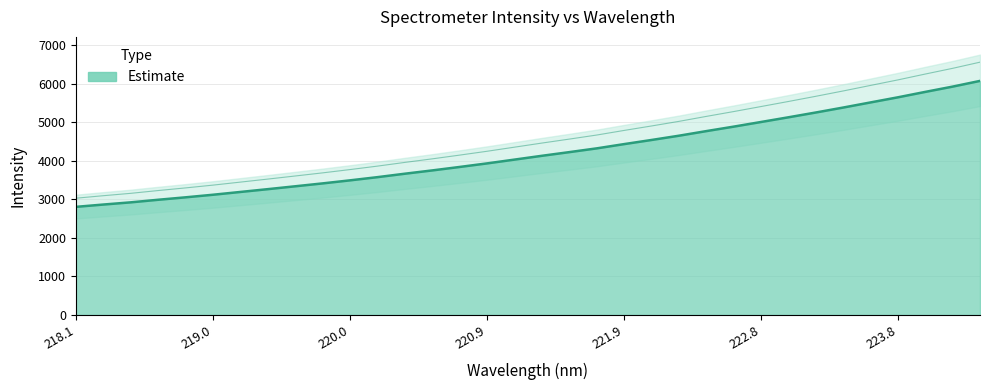

How many data points are above 4128?

17